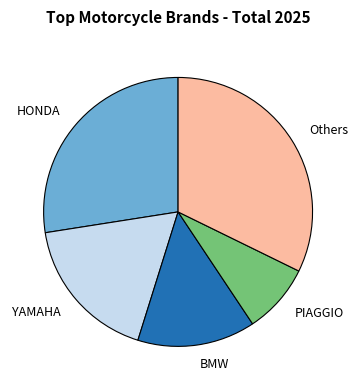

Rank the categories by value from highest to lowest.

Others, HONDA, YAMAHA, BMW, PIAGGIO